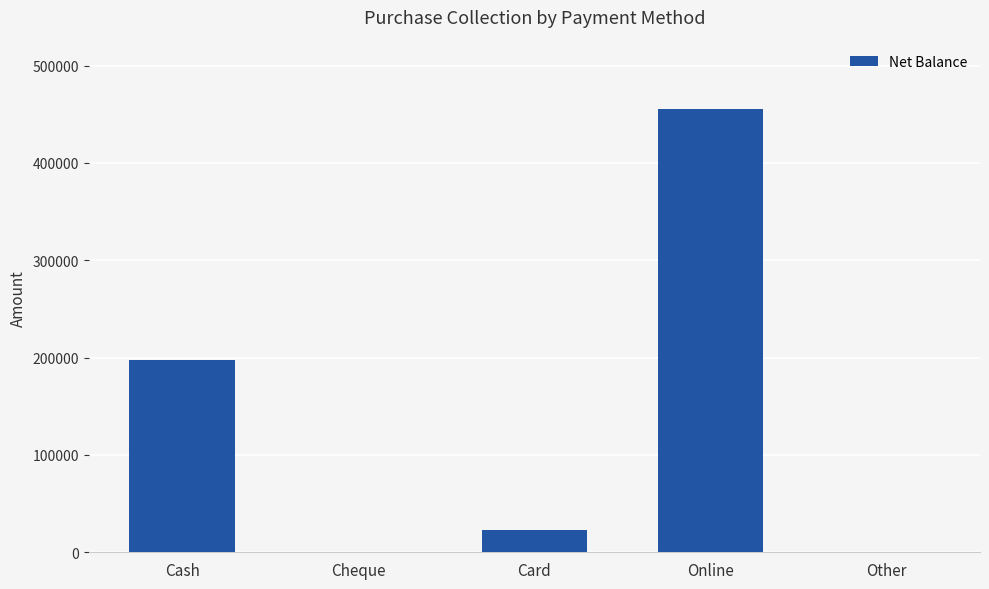

Reading right to left, extract all data points from this chart.

0	455410	22540	0	197410